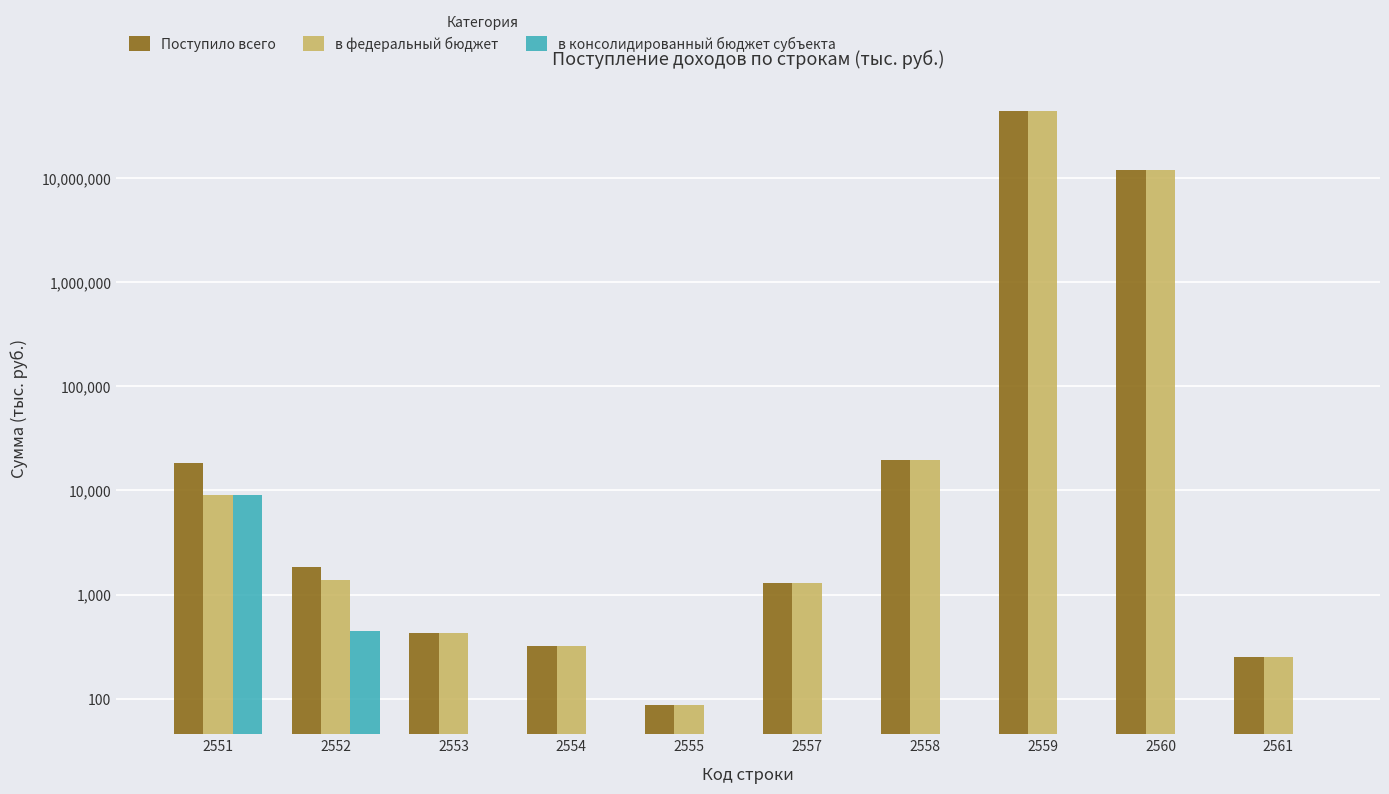

Does the chart contain stacked bars?

No